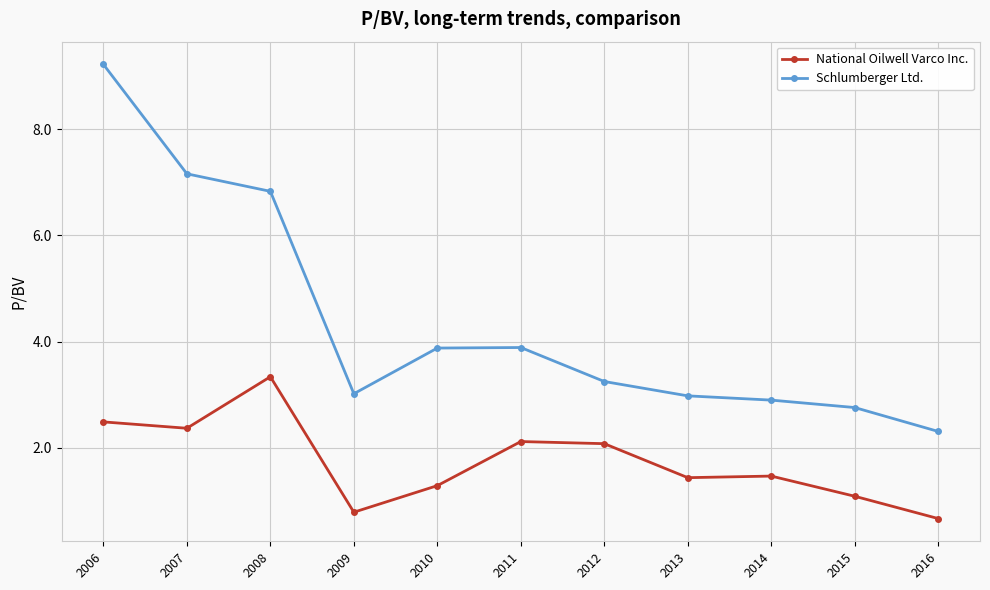

Is it true that National Oilwell Varco Inc. equals 2.3 at 2010?

False